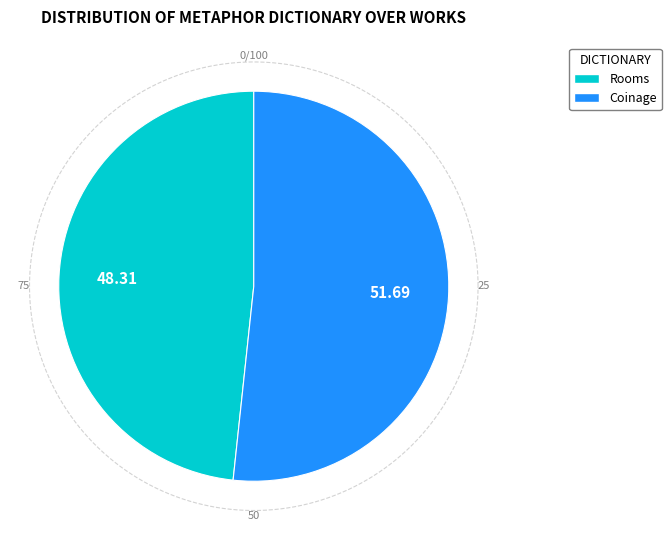

Is it true that Coinage is 41% of the pie?

False